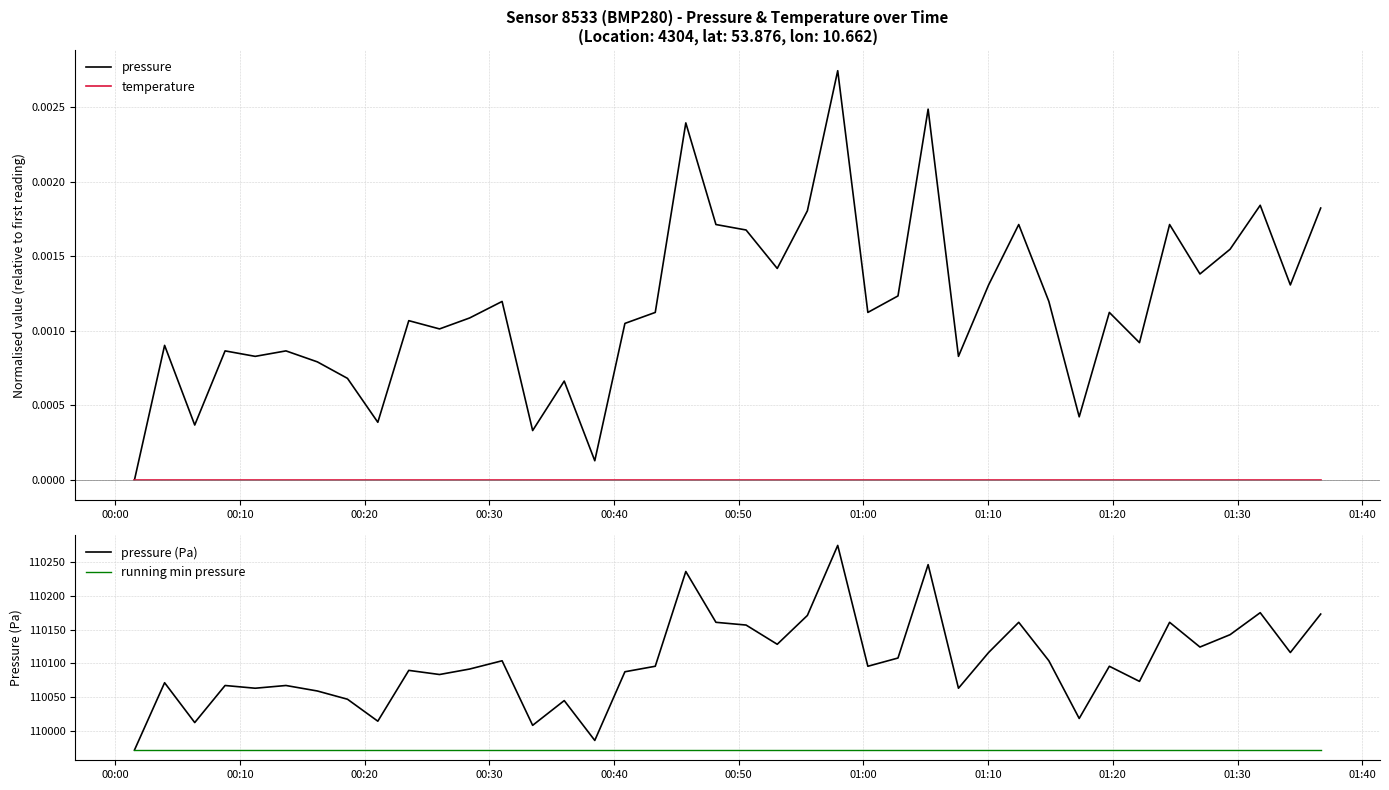

True or false: pressure (Pa) and pressure intersect in this chart.

False